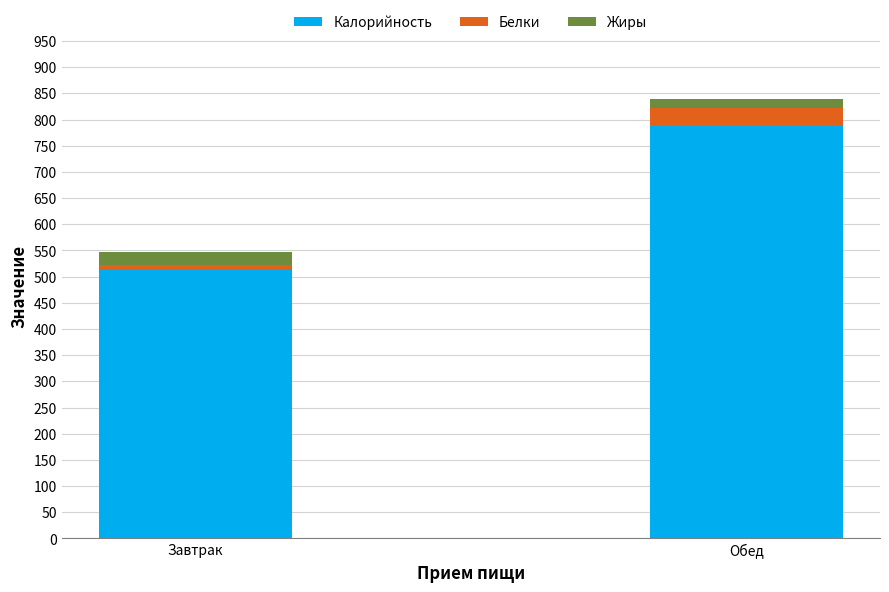

Count the number of categories in the chart.

2